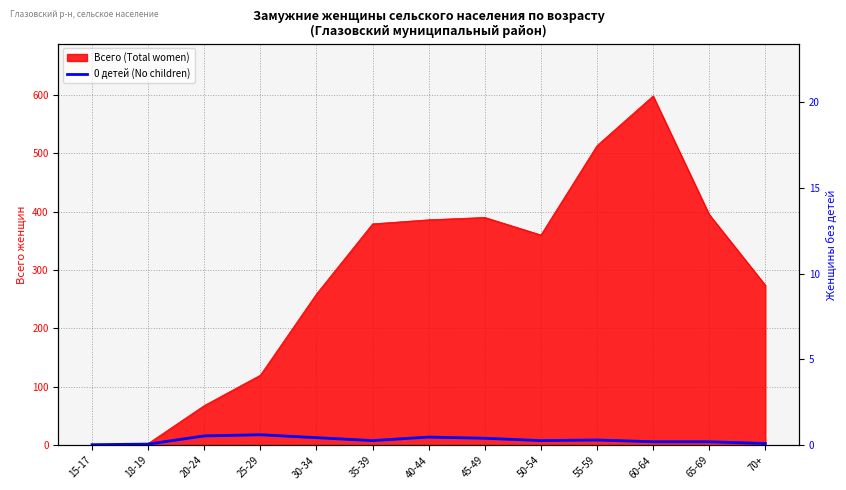

What position from the left is 40-44?

7